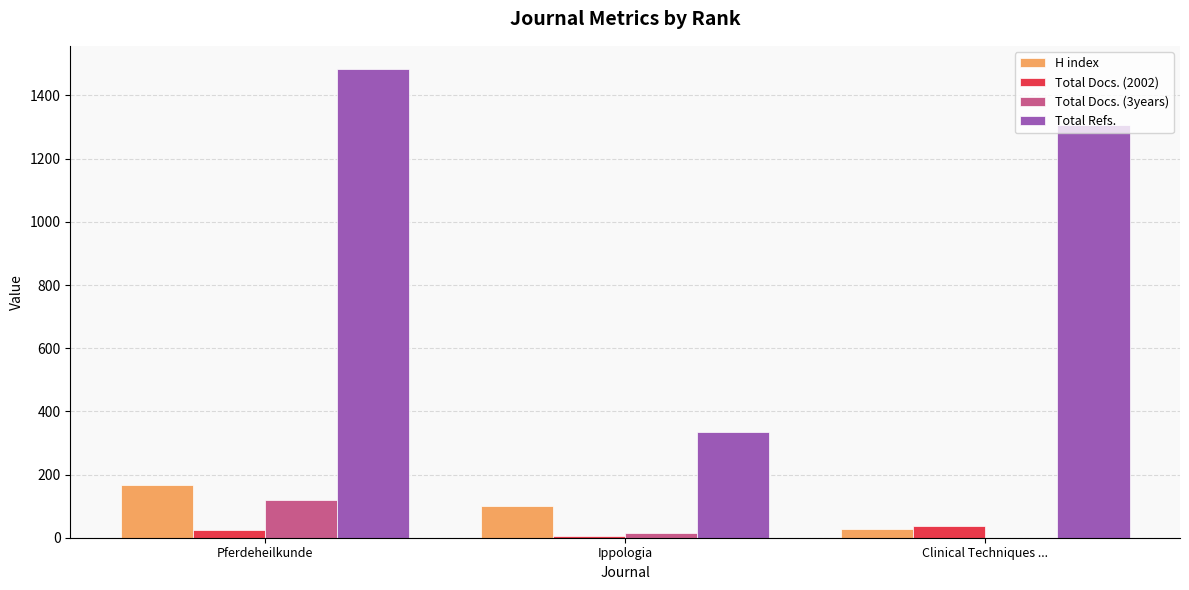

Which series has the largest range (max minus min)?

Total Refs.